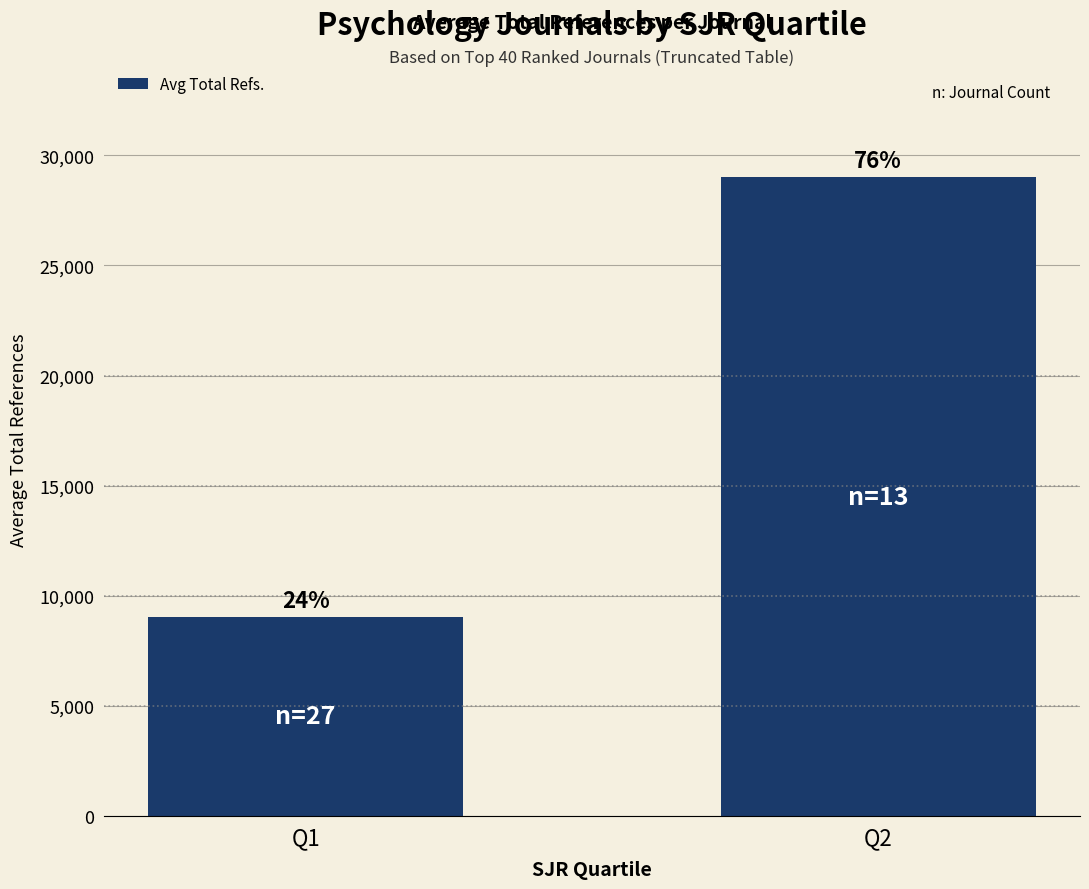

The value at Q2 is 49306.3. True or false?

False